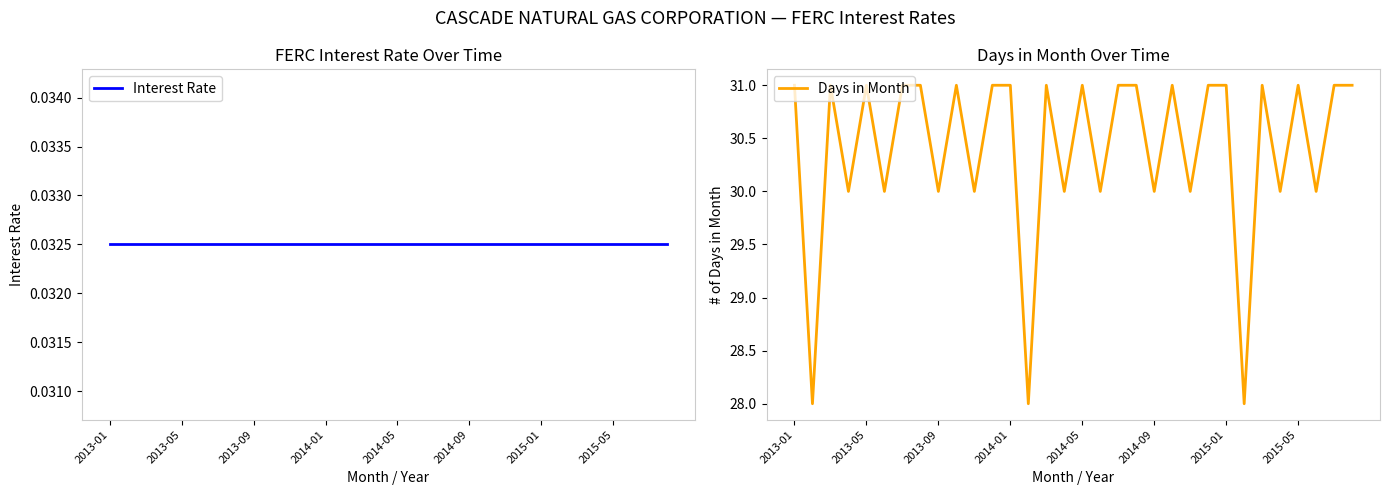

True or false: Days in Month and Interest Rate cross at least once.

False